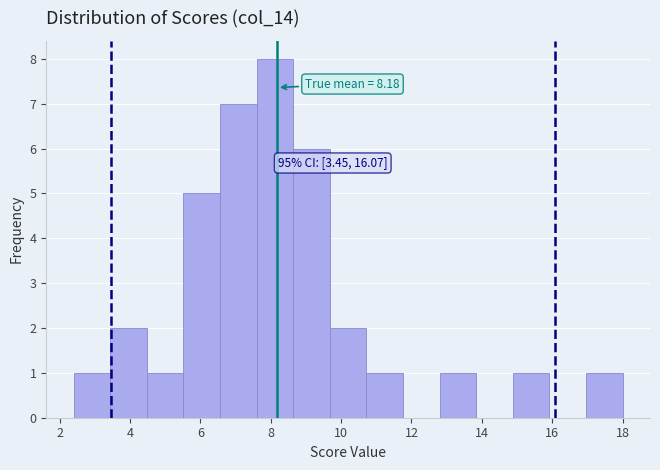

Which range on the x-axis has the tallest bar?

7.60 to 8.64